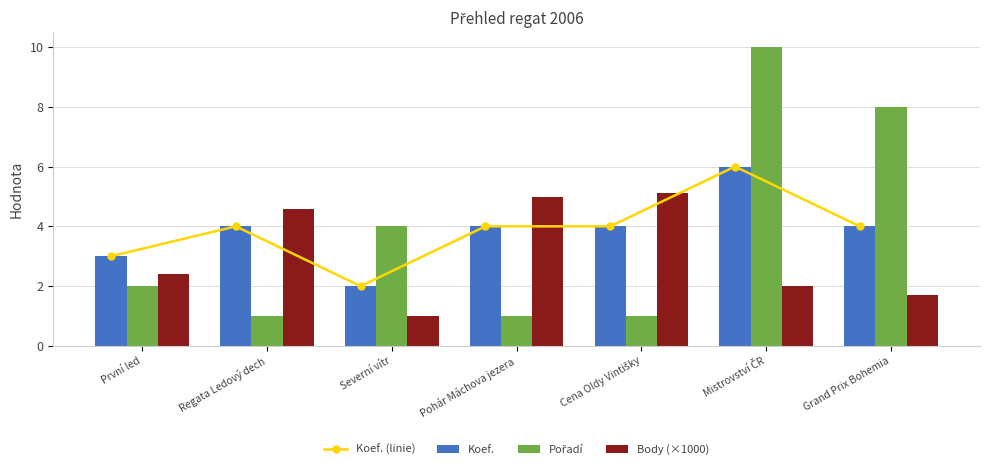

The value of Koef. (linie) at Cena Oldy Vintišky is 6.4. True or false?

False